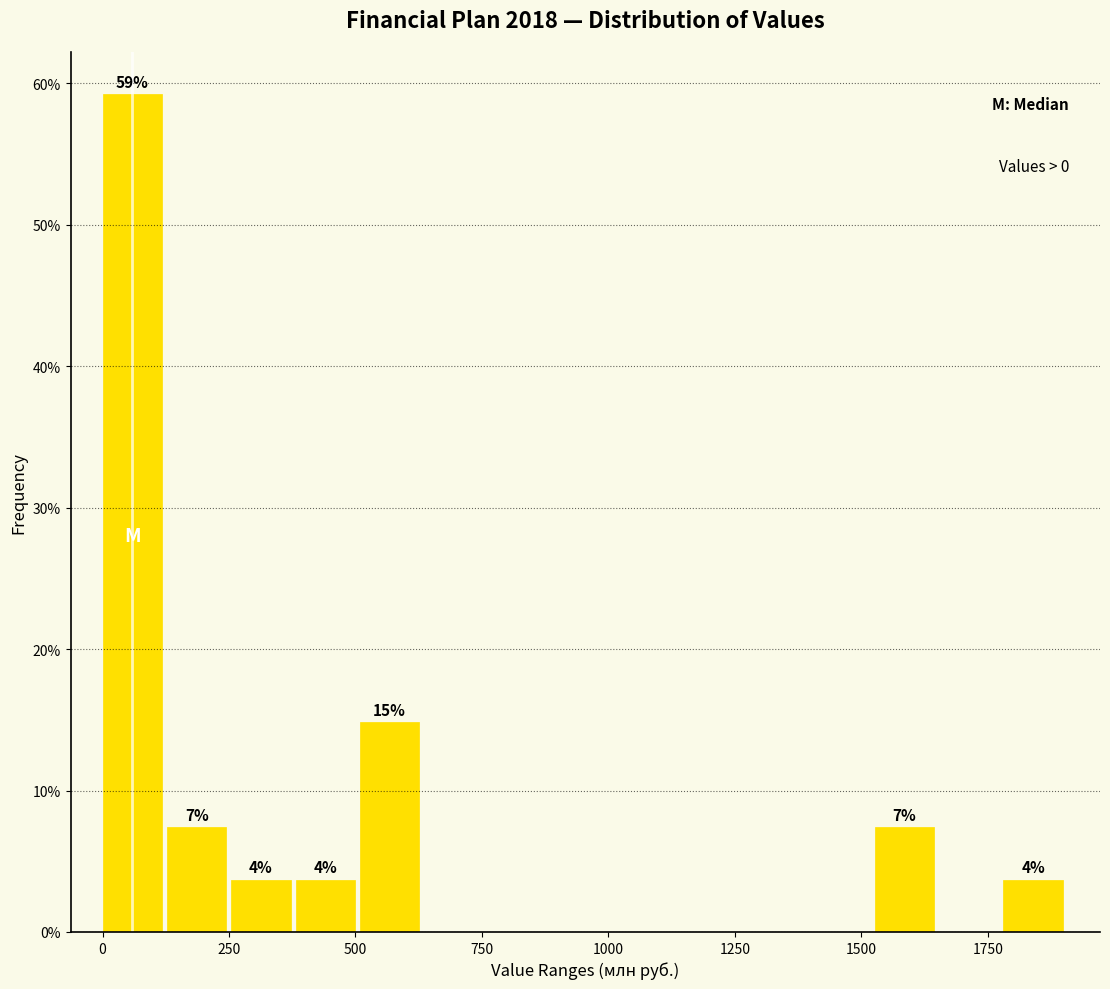

Read against the x-axis, roughly where is the centre of the tallest bar?

50